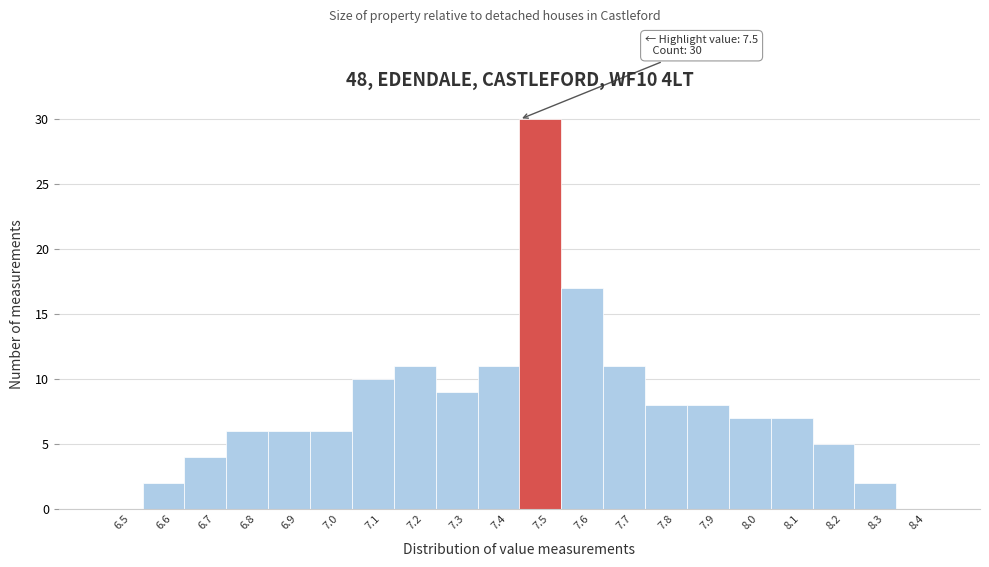

Reading left to right, list all the values displayed in this chart.

6.5=0	6.6=2	6.7=4	6.8=6	6.9=6	7.0=6	7.1=10	7.2=11	7.3=9	7.4=11	7.5=30	7.6=17	7.7=11	7.8=8	7.9=8	8.0=7	8.1=7	8.2=5	8.3=2	8.4=0